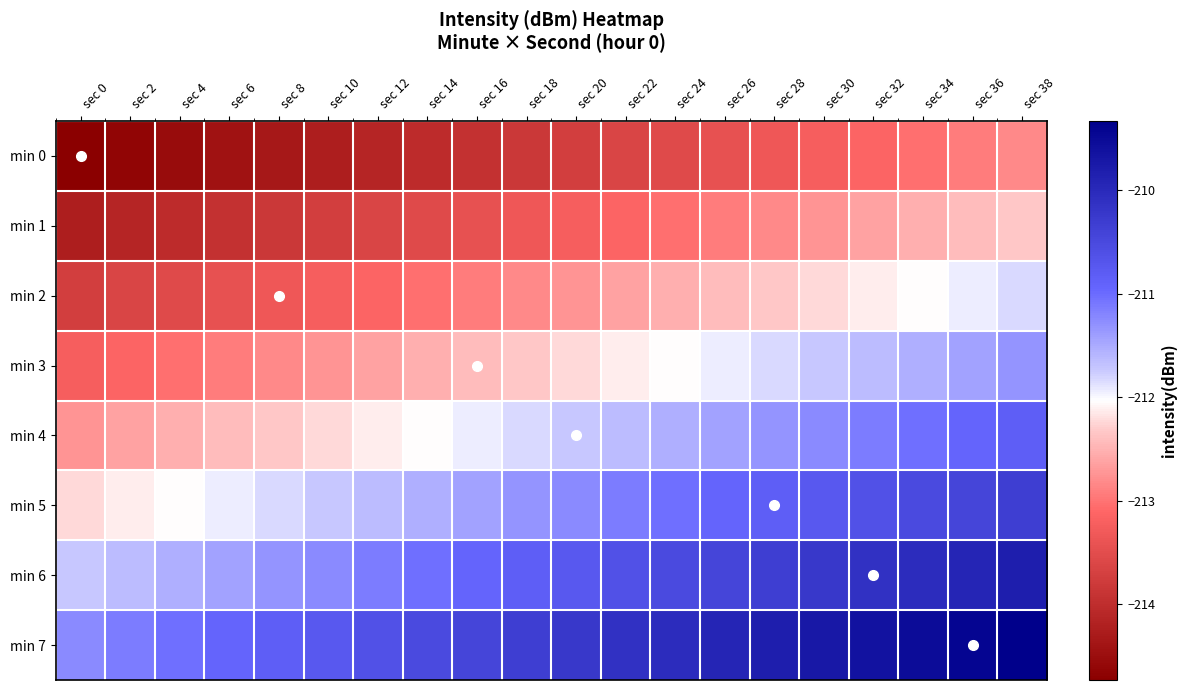

List the series in order of their peak value, lowest first.

min 0, min 1, min 2, min 3, min 4, min 5, min 6, min 7